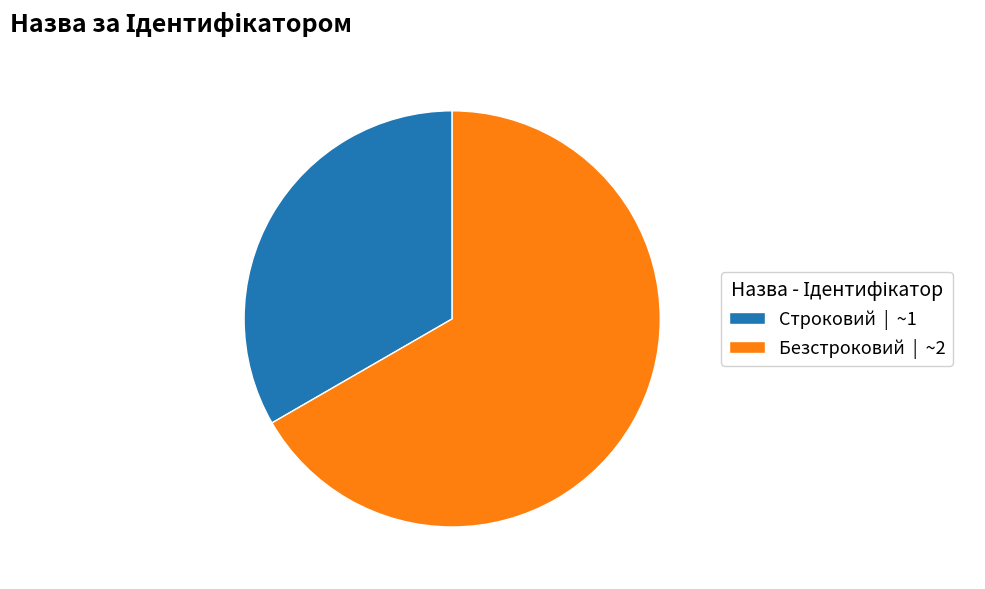

Which has a higher value, Безстроковий | ~2 or Строковий | ~1?

Безстроковий | ~2